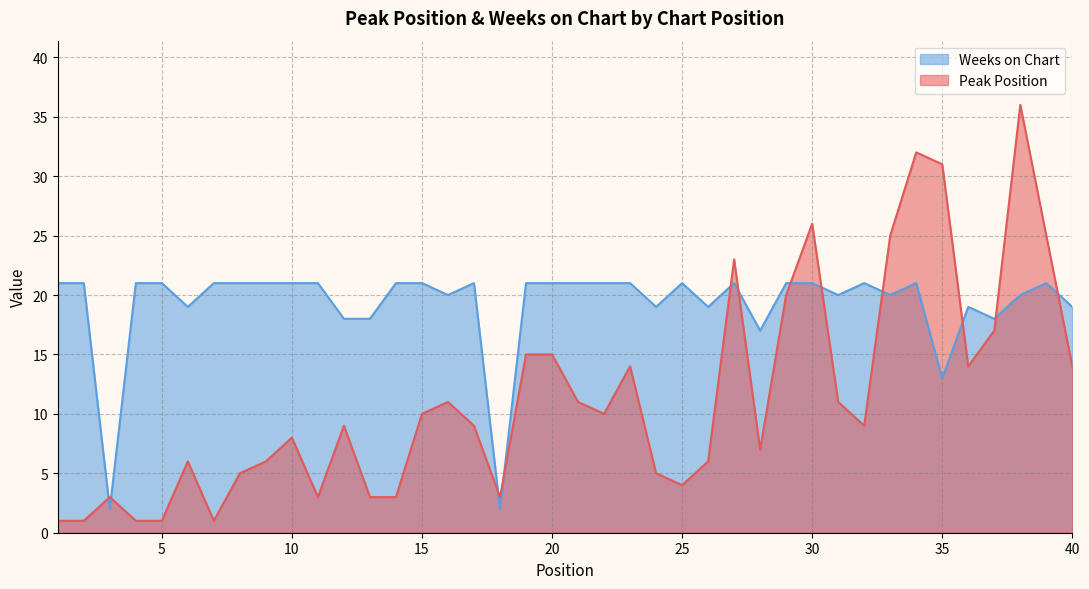

Is it true that Peak Position equals 9 at 12?

True